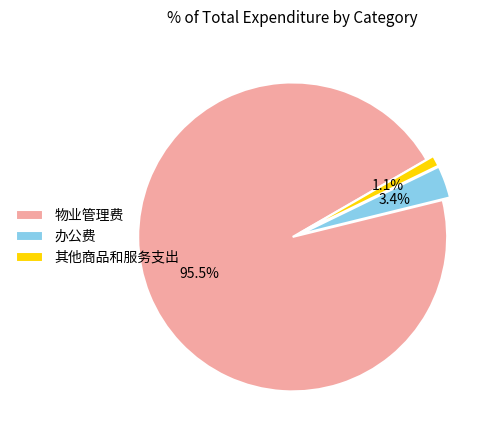

Which slice is the largest?

物业管理费